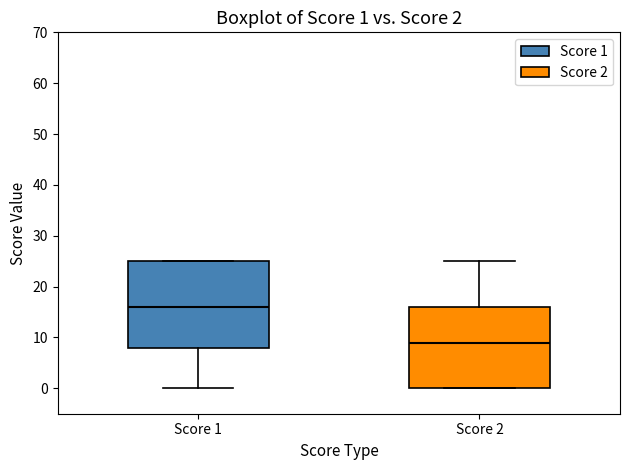

Which box's median line is the lowest?

Score 2